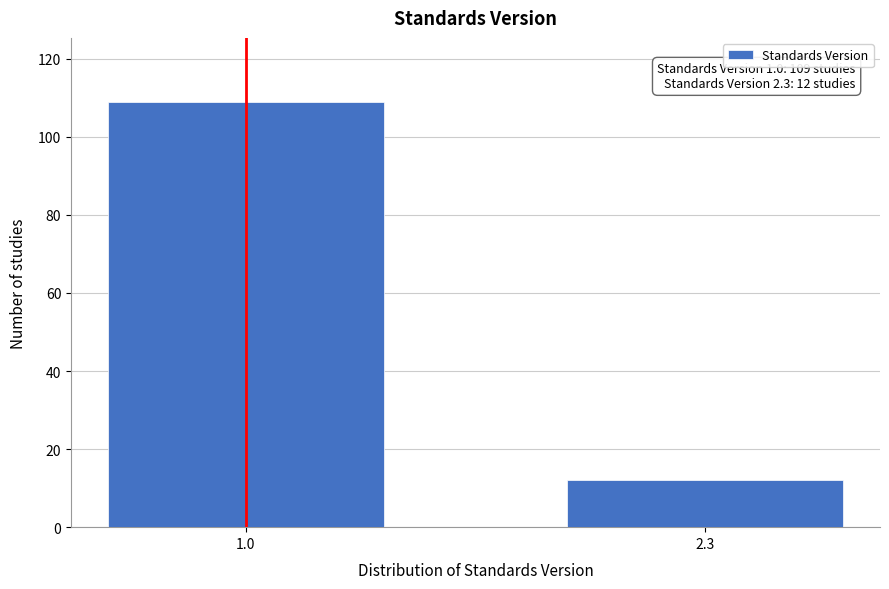

Reading right to left, transcribe all the data shown in this chart.

12	109